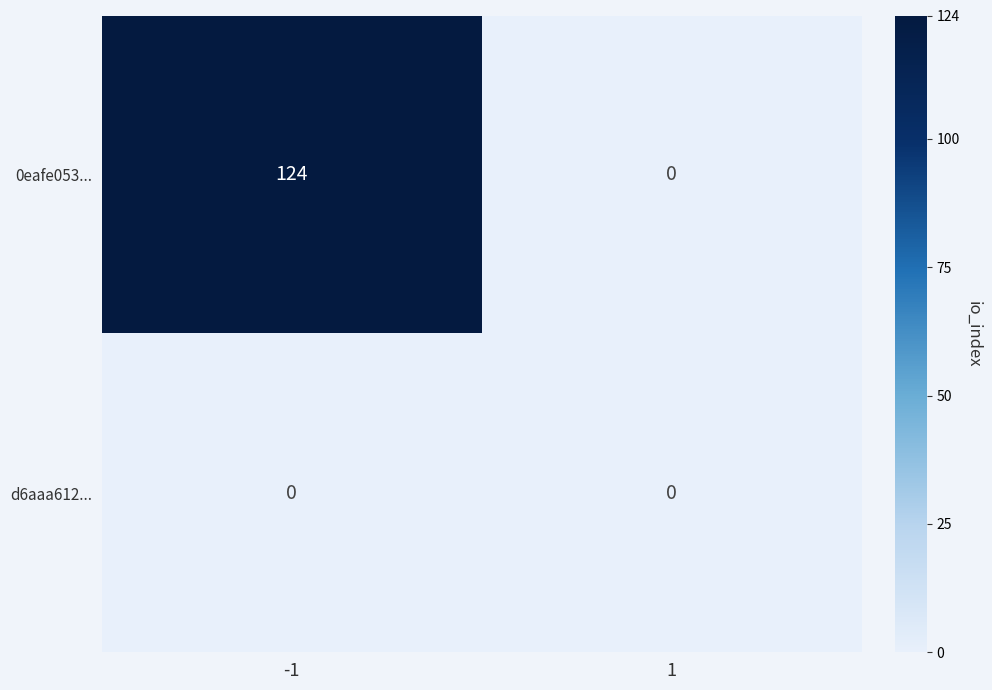

What is the difference between the highest and lowest values at -1?

124